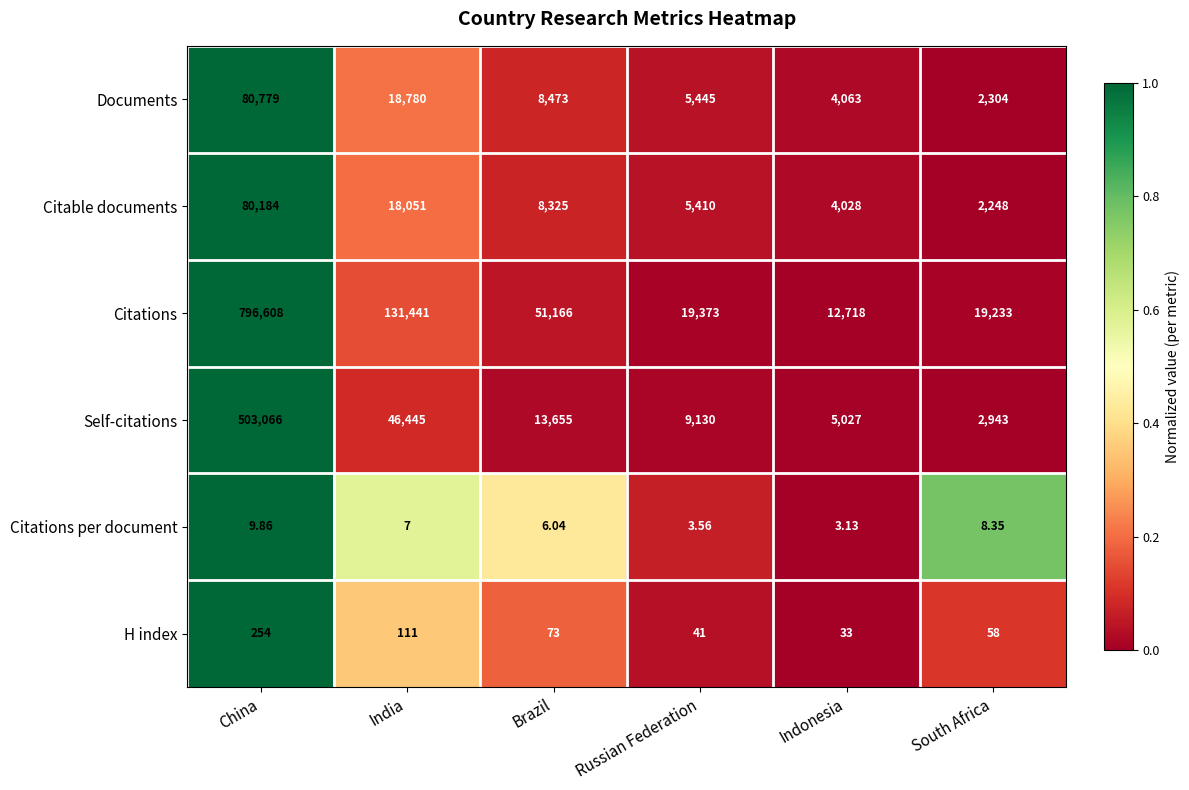

Rank the series at Brazil from lowest to highest value.

Citations per document, H index, Citable documents, Documents, Self-citations, Citations